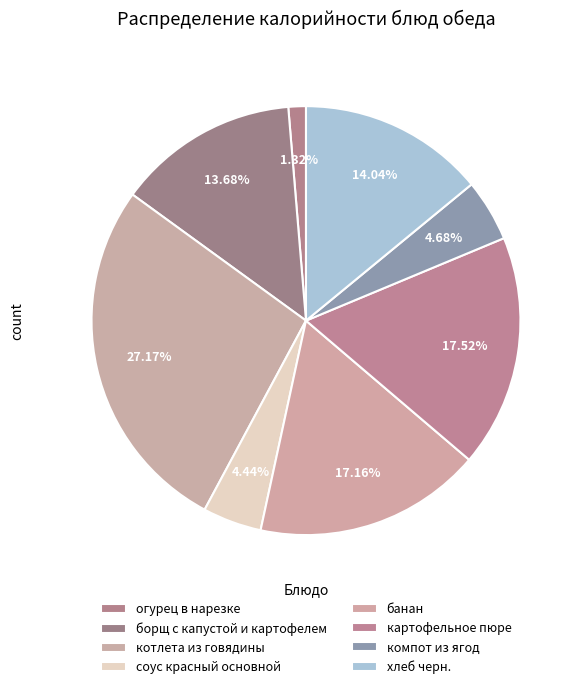

Count the number of slices in the pie.

8